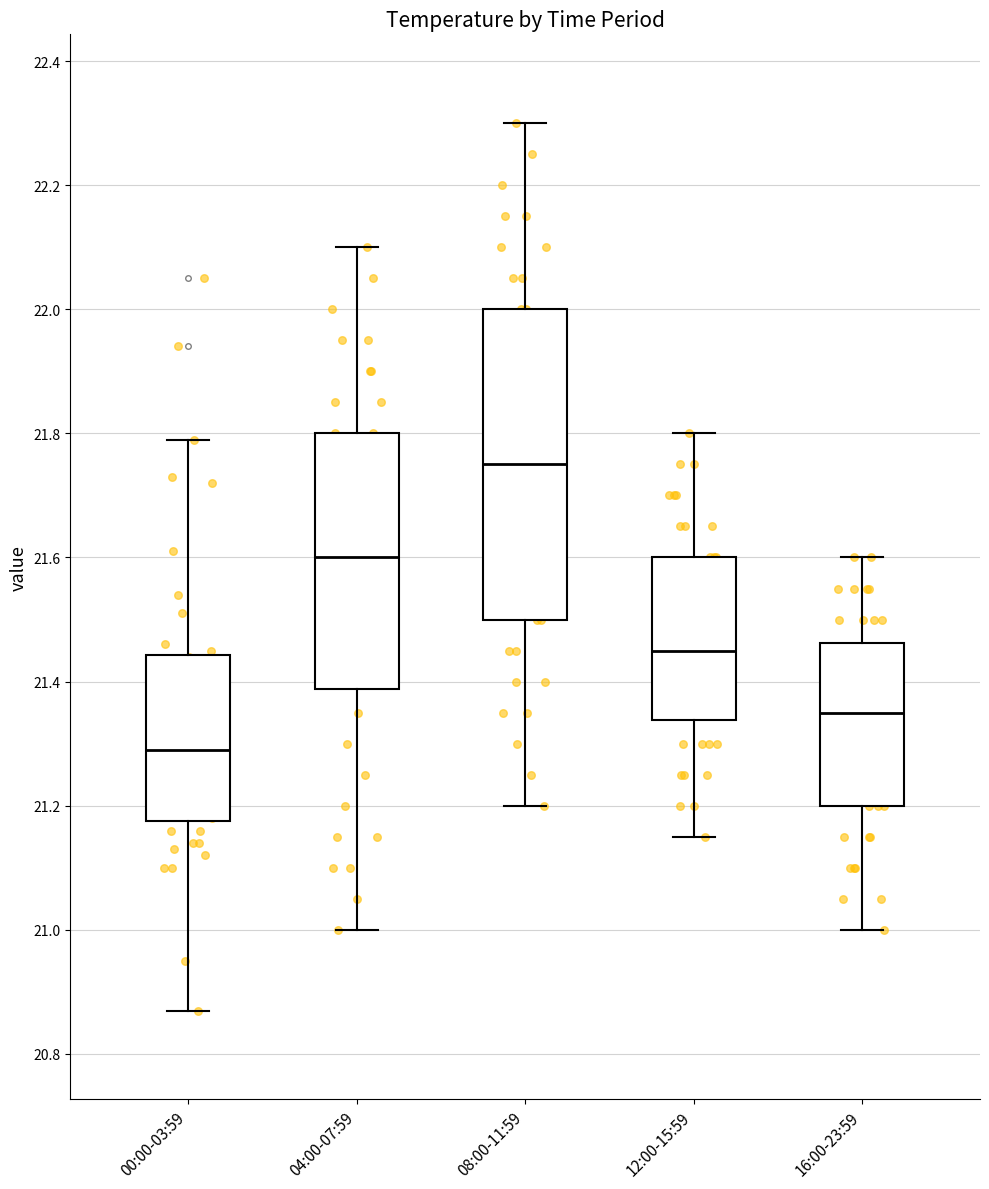

Reading left to right, transcribe this box plot: for each box, give where its median line is, the range the box spans, and where its two whiskers end, as read against the y-axis. The values are not printed on the chart, so give them approximately, as read against the axis.

00:00-03:59: median 21.30, box 21.18 to 21.44, whiskers 20.88 to 21.80
04:00-07:59: median 21.60, box 21.38 to 21.80, whiskers 21.00 to 22.10
08:00-11:59: median 21.76, box 21.50 to 22.00, whiskers 21.20 to 22.30
12:00-15:59: median 21.46, box 21.34 to 21.60, whiskers 21.16 to 21.80
16:00-23:59: median 21.36, box 21.20 to 21.46, whiskers 21.00 to 21.60